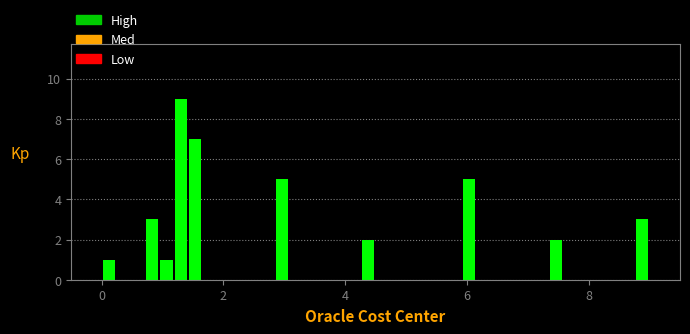

Read against the x-axis, roughly where is the centre of the tallest bar?

1.4